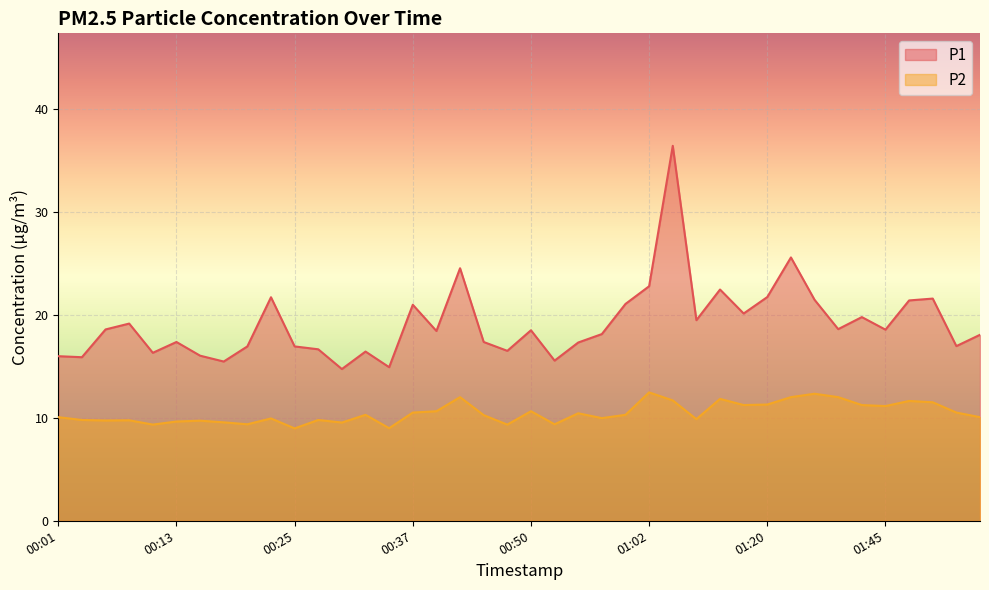

The value of P1 at 01:50 is 30.2. True or false?

False